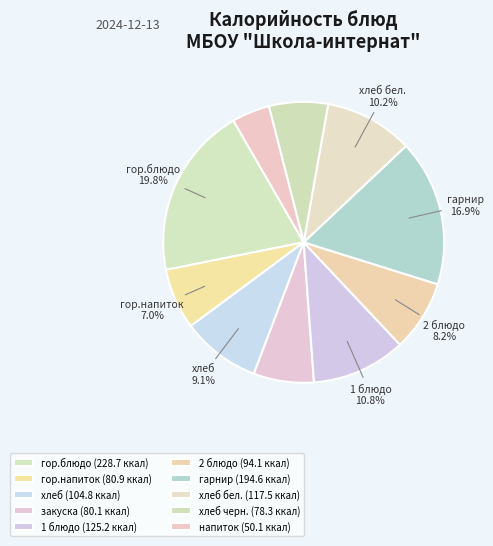

Which category has the smallest portion of the pie?

напиток (Компот)